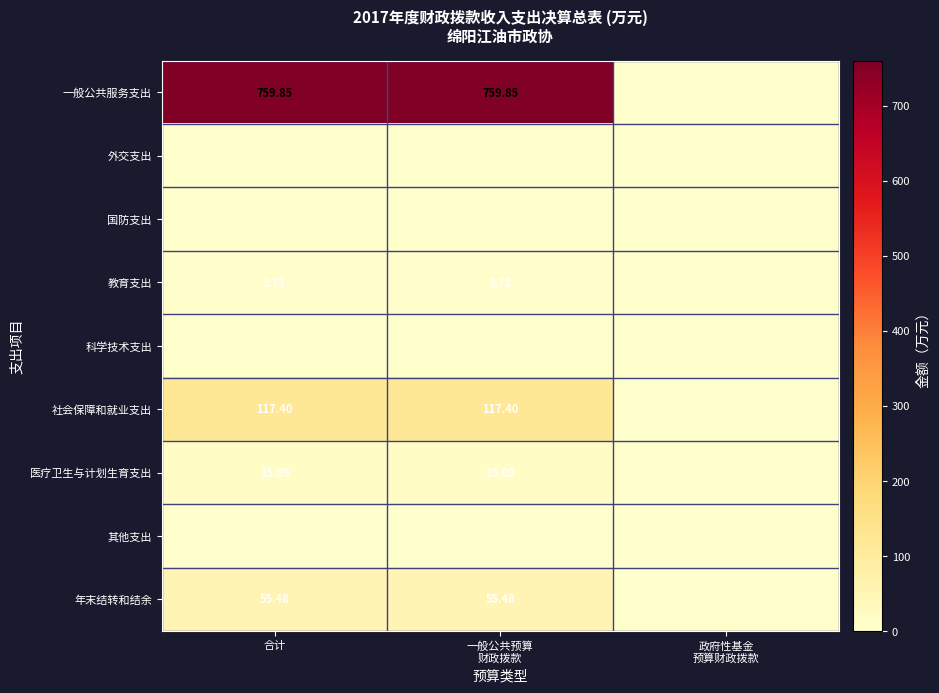

At which label is 国防支出 closest to 0?

合计